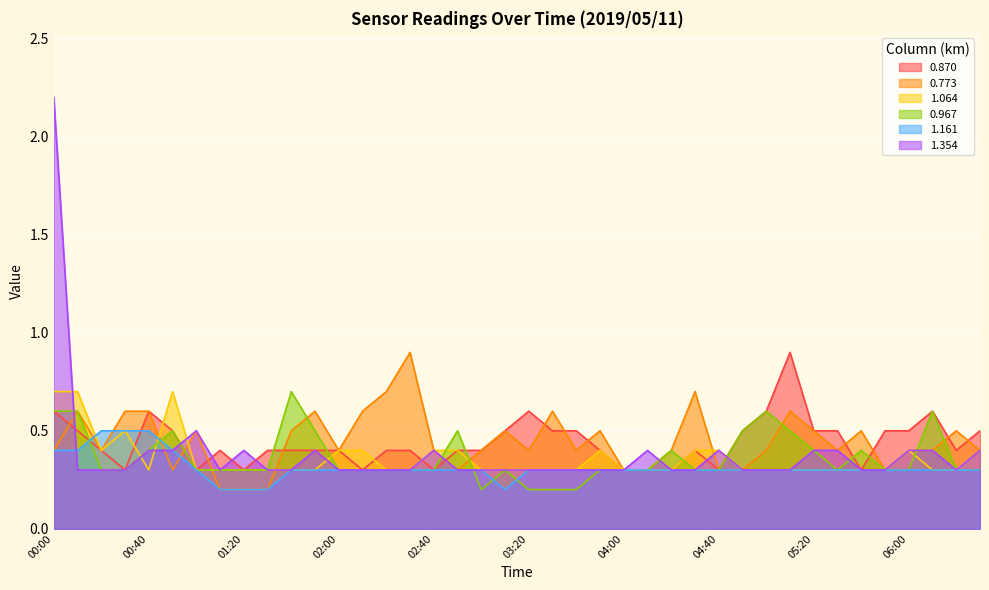

How many lines are shown in the chart?

6